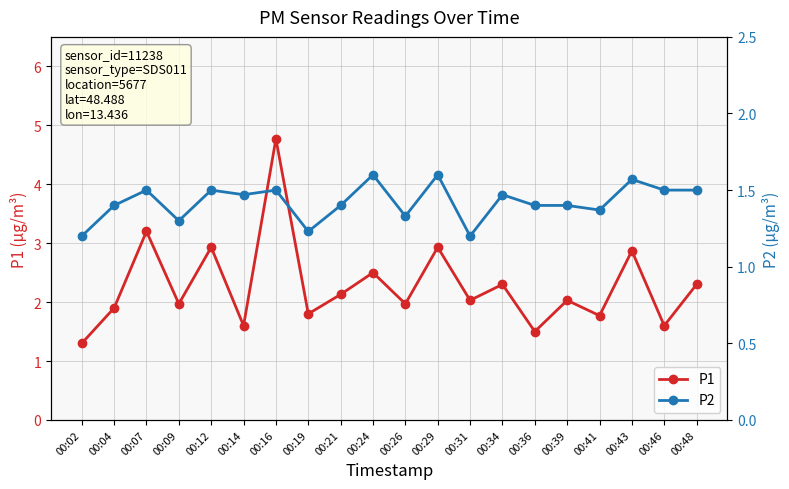

What is the difference between the P2 values at 00:31 and 00:24?

0.4